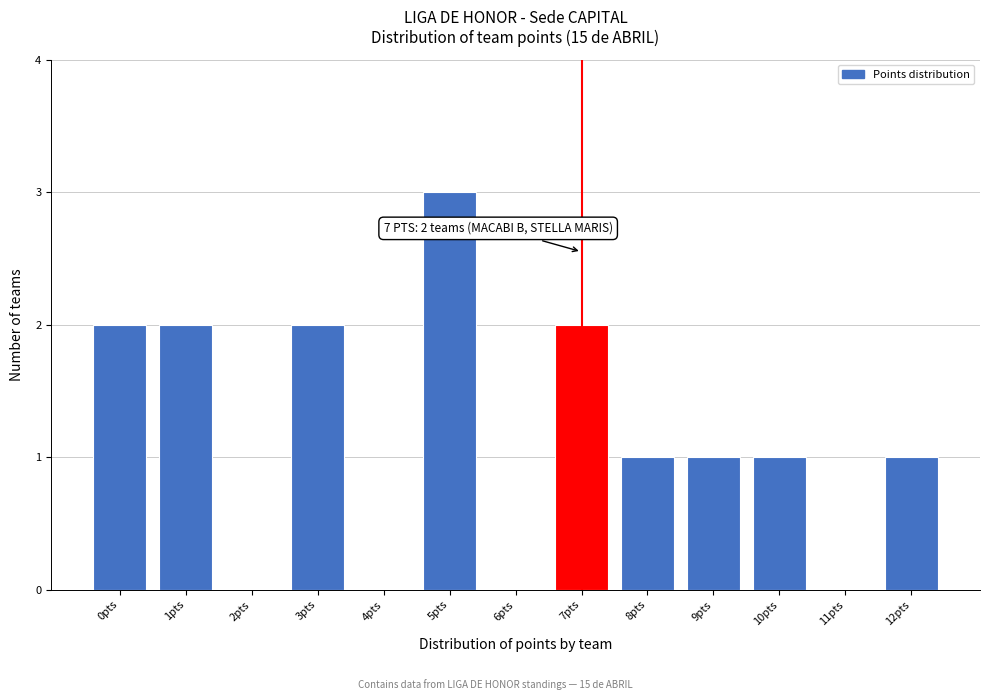

Reading right to left, extract all data points from this chart.

12pts=1	11pts=0	10pts=1	9pts=1	8pts=1	7pts=2	6pts=0	5pts=3	4pts=0	3pts=2	2pts=0	1pts=2	0pts=2